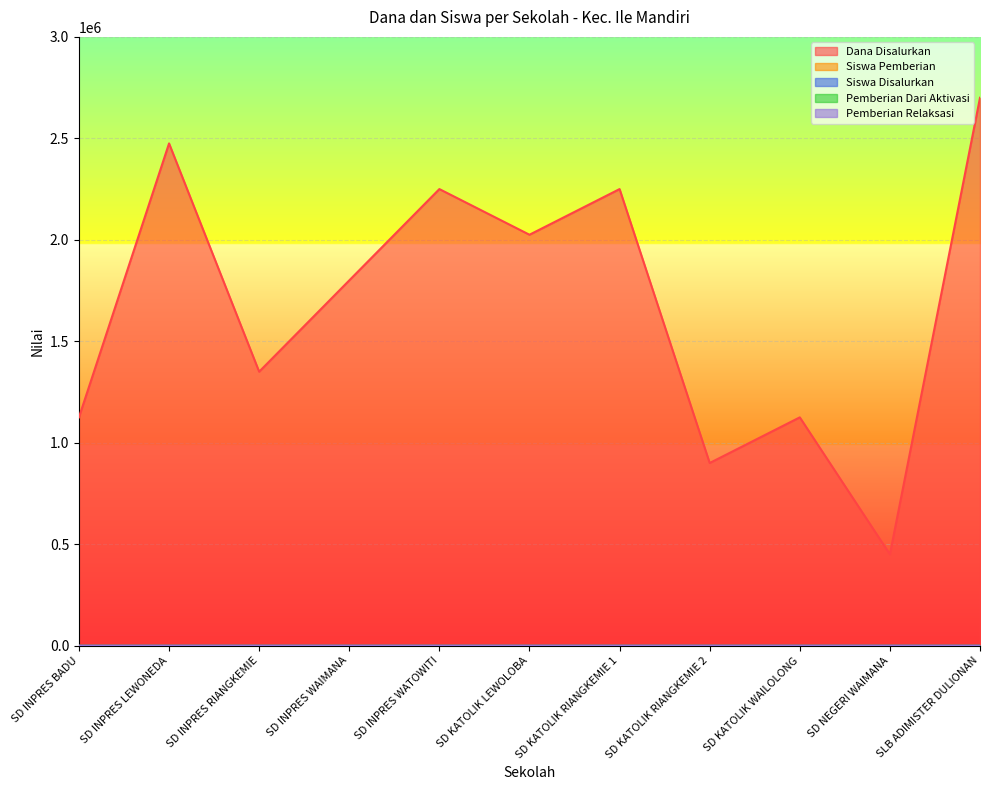

What is the difference between the second highest and minimum values in the Dana Disalurkan series?

2025000